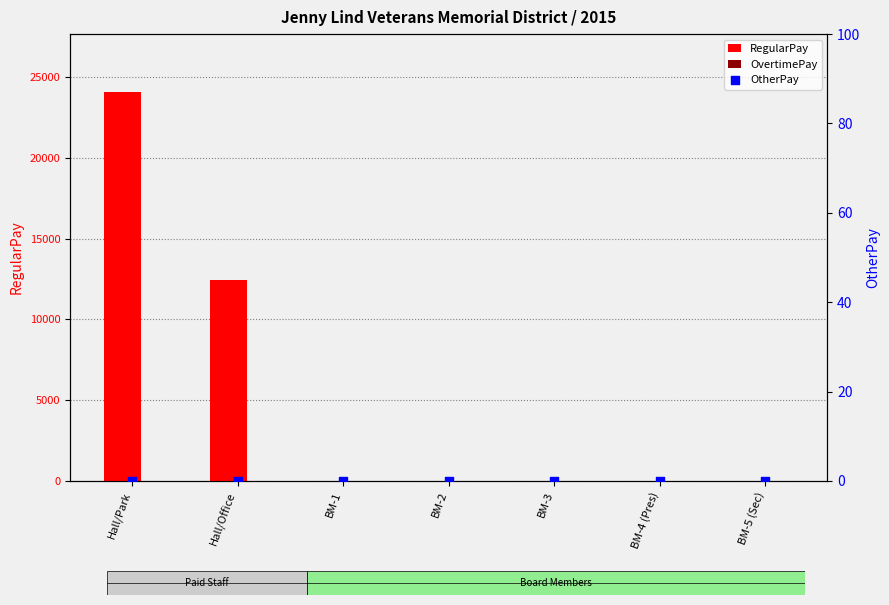

Which series contains the highest Y value?

RegularPay